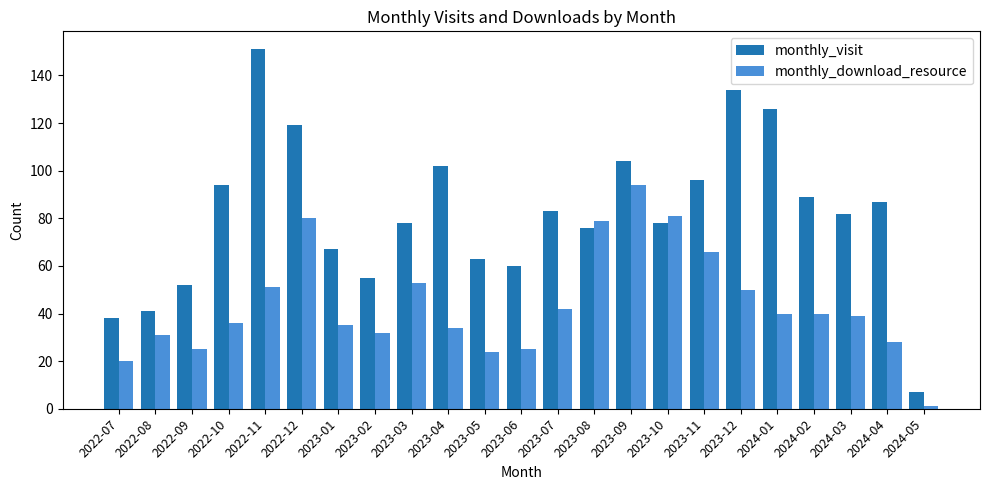

Which category has the lowest value in the monthly_visit series?

2024-05